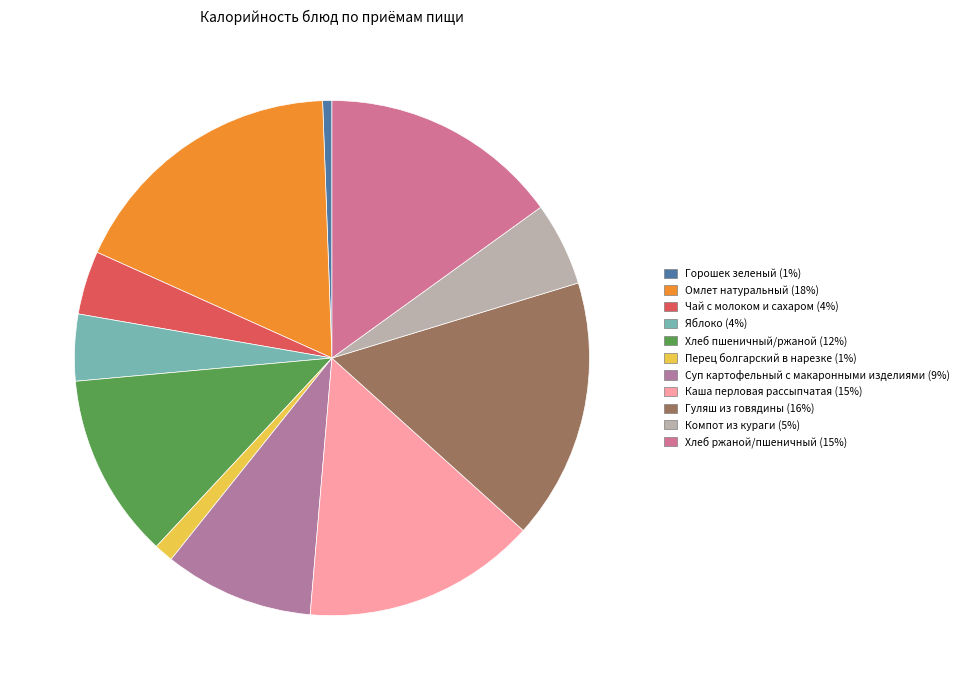

Count the number of slices in the pie.

11